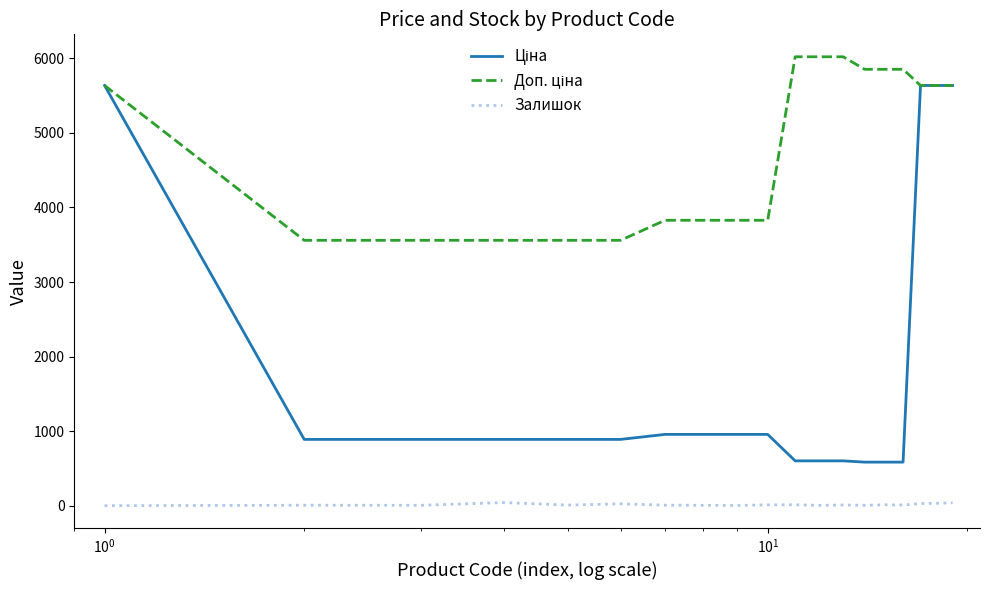

How many lines are shown in the chart?

3